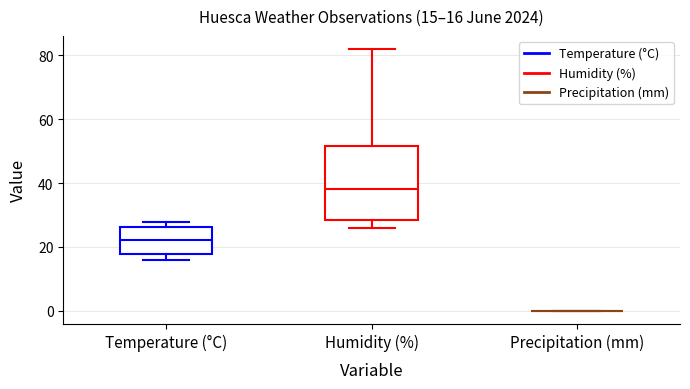

Which box is the tallest, from its lower edge to its upper edge?

Humidity (%)